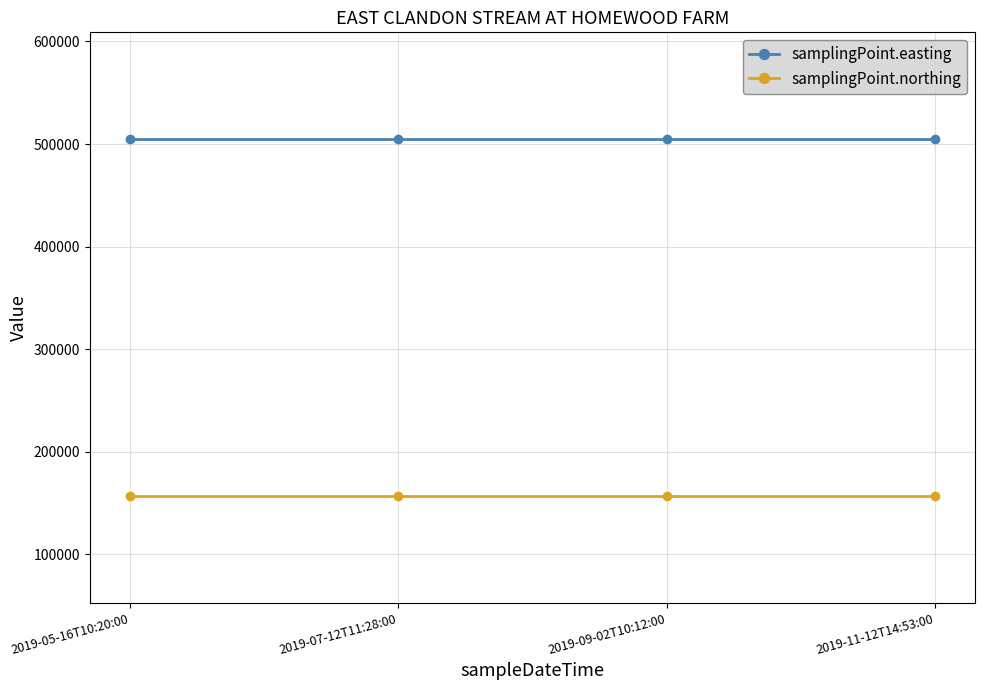

Is the value of samplingPoint.easting at 2019-05-16T10:20:00 greater than the value of samplingPoint.northing at 2019-05-16T10:20:00?

Yes